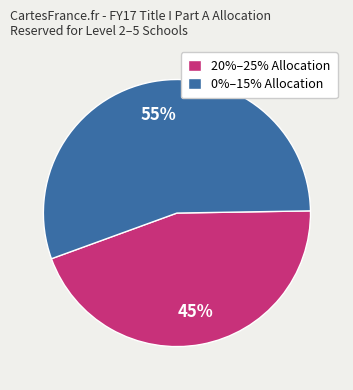

Which slice is the largest?

0%–15% Allocation